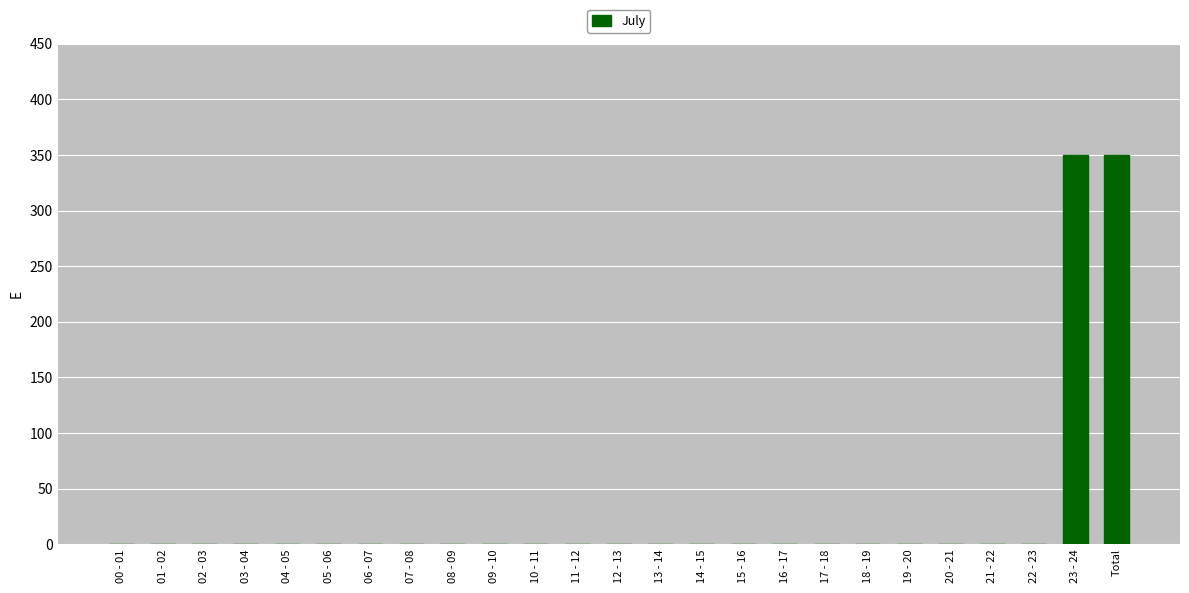

What is the sum of all values?

700